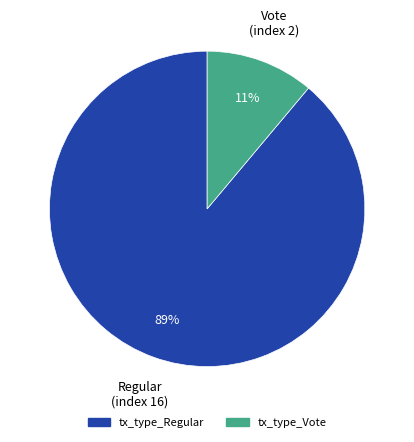

What percentage is the tx_type_Vote slice, to the nearest percent?

11%